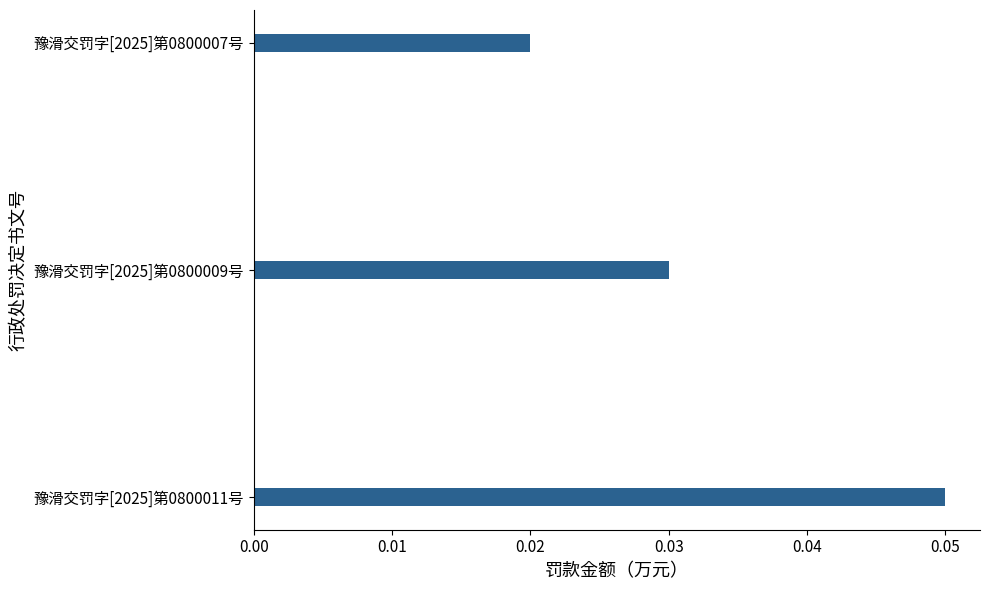

The value at 豫滑交罚字[2025]第0800011号 is 0.0. True or false?

False